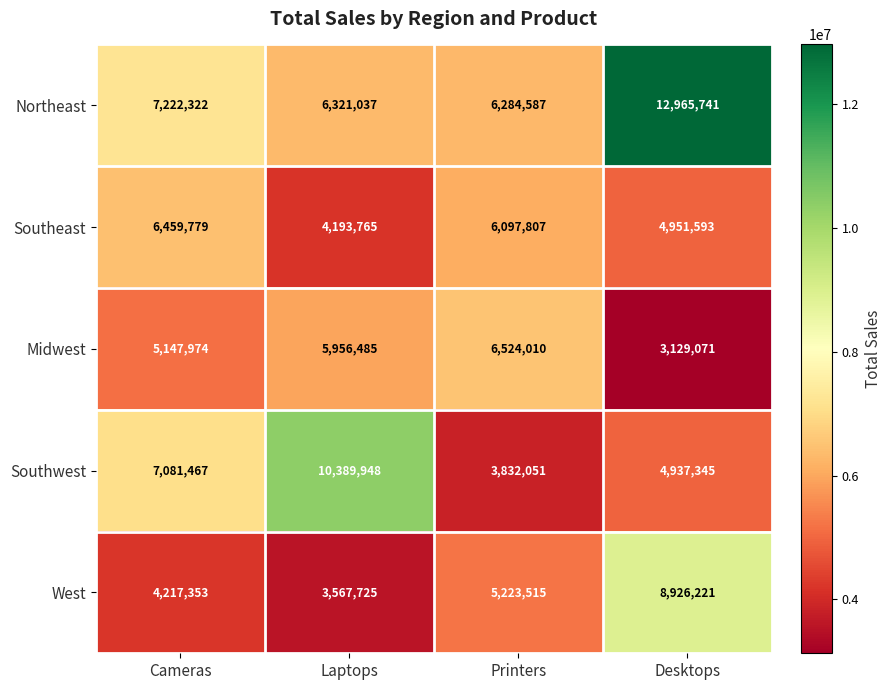

What is the sum of the Southeast values at Printers and Desktops?

11049400